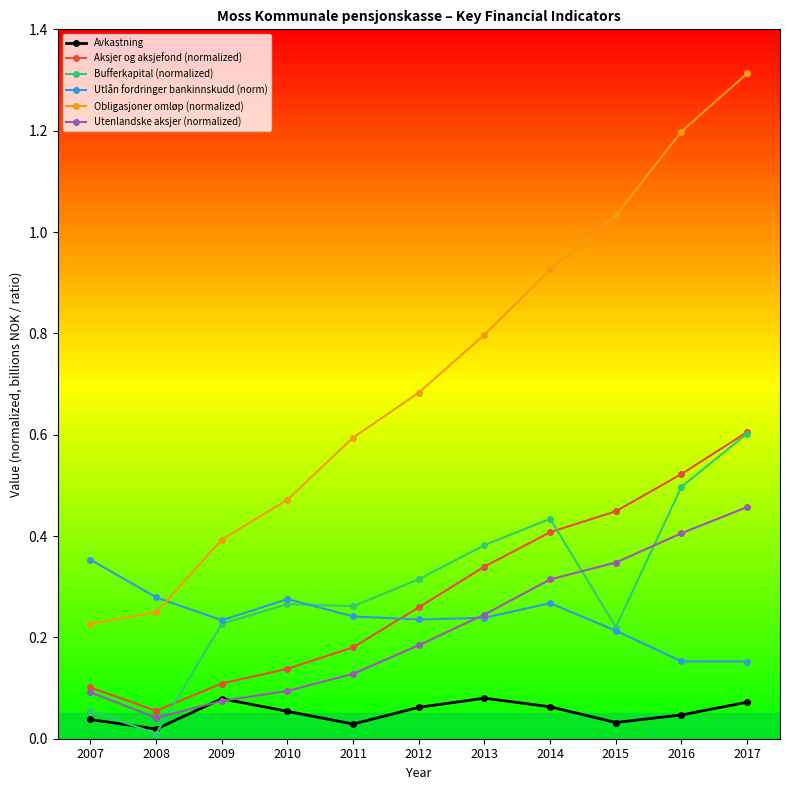

True or false: Bufferkapital (normalized) has a value of 0.2 at 2015.

True